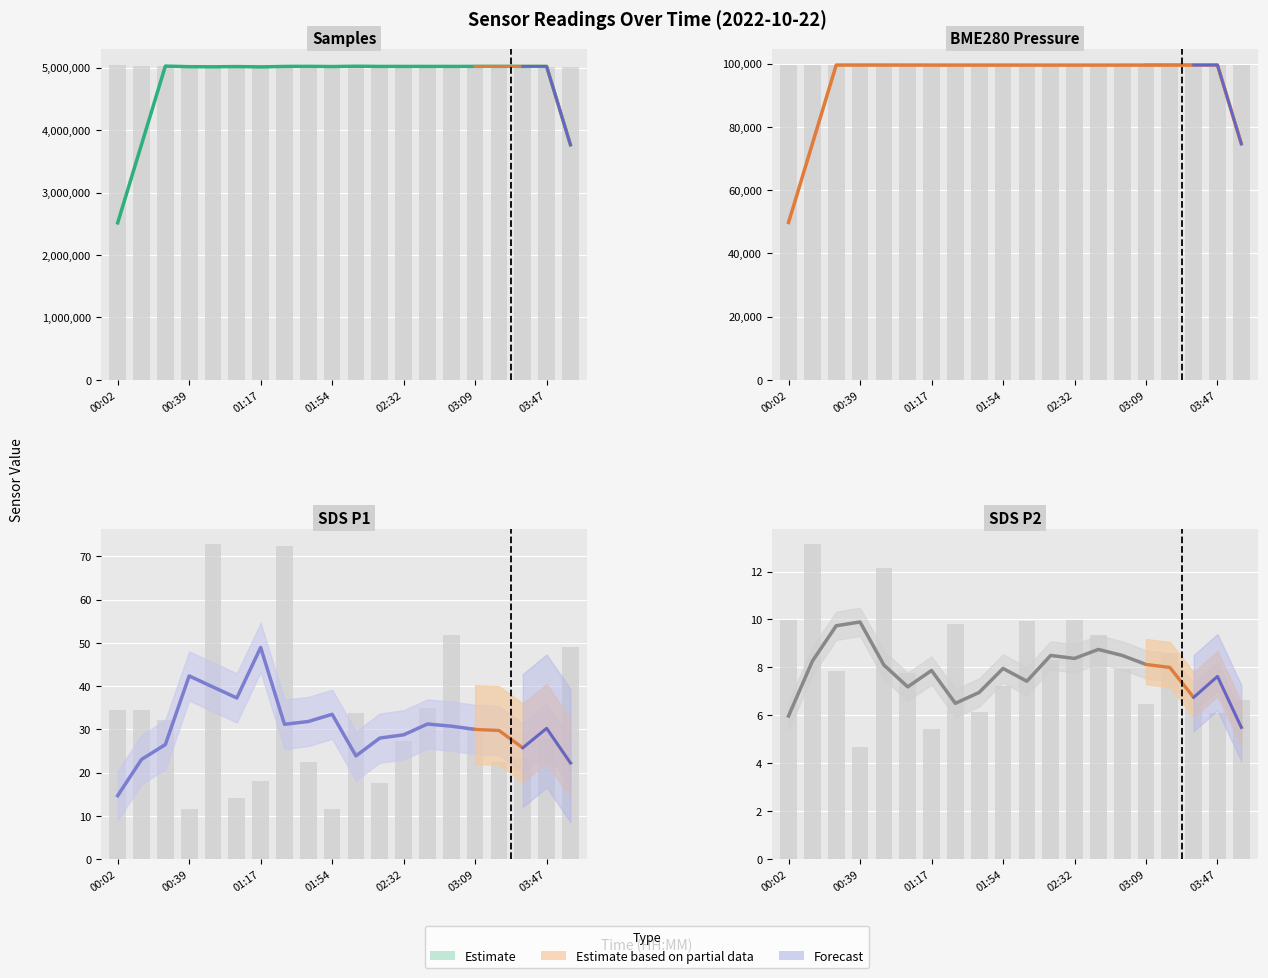

What position from the left is 11?

12